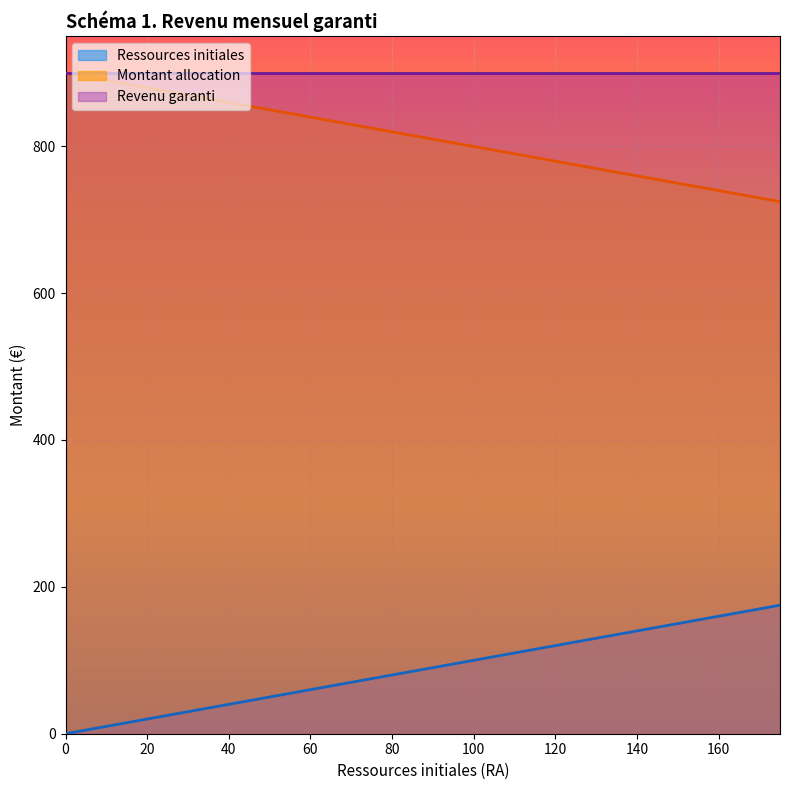

How many lines are shown in the chart?

3